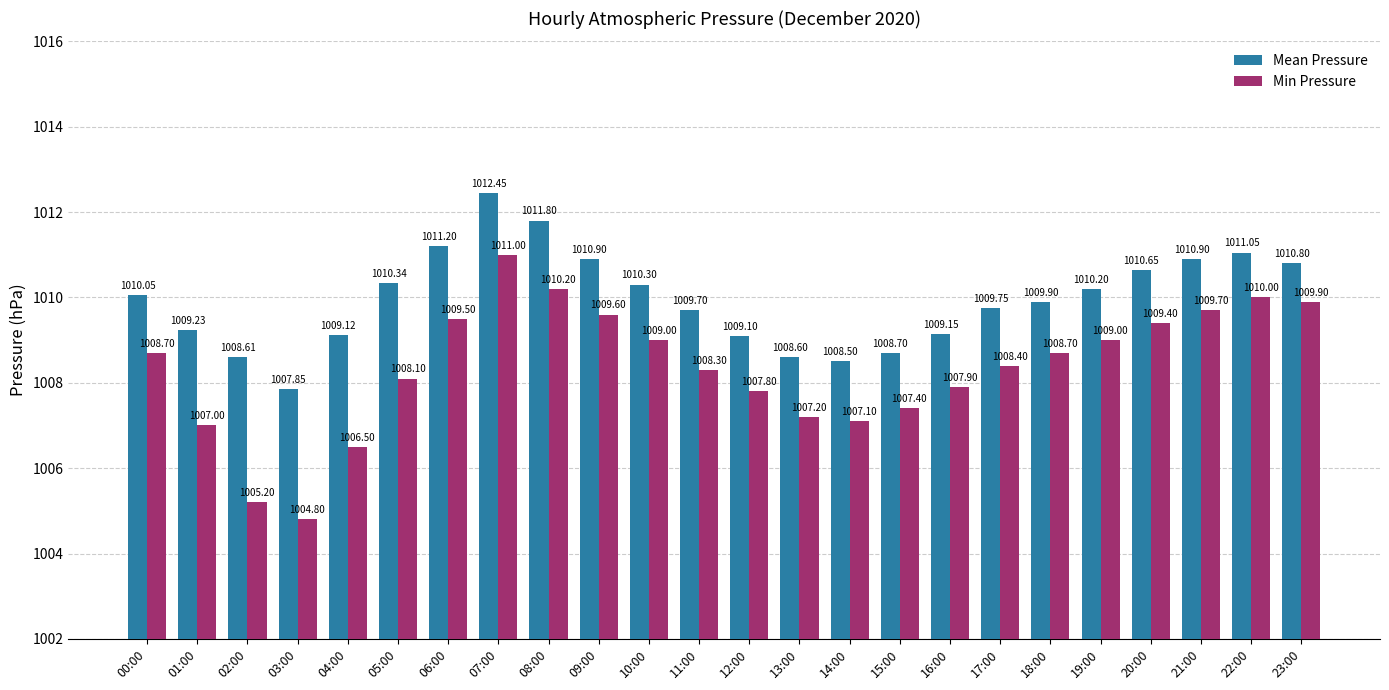

At which category is the sum across all series the highest?

07:00